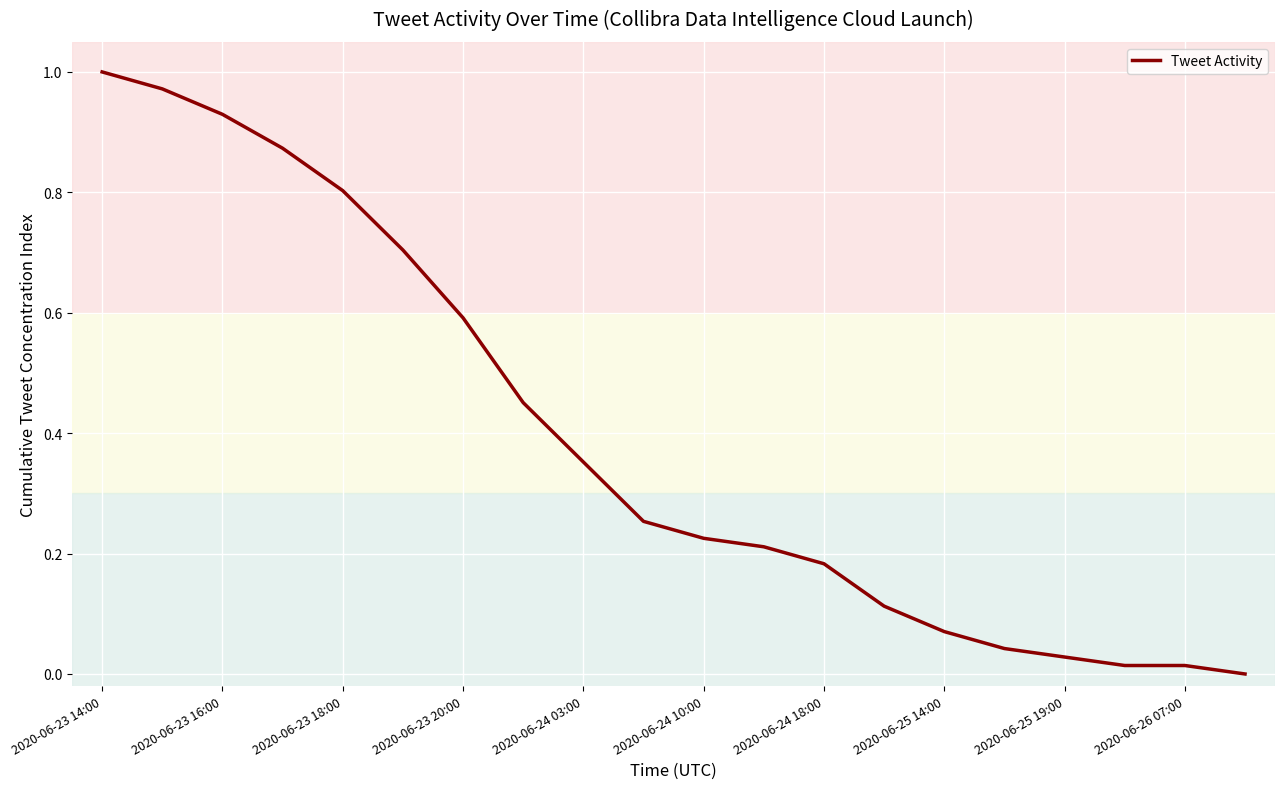

How many lines are shown in the chart?

1